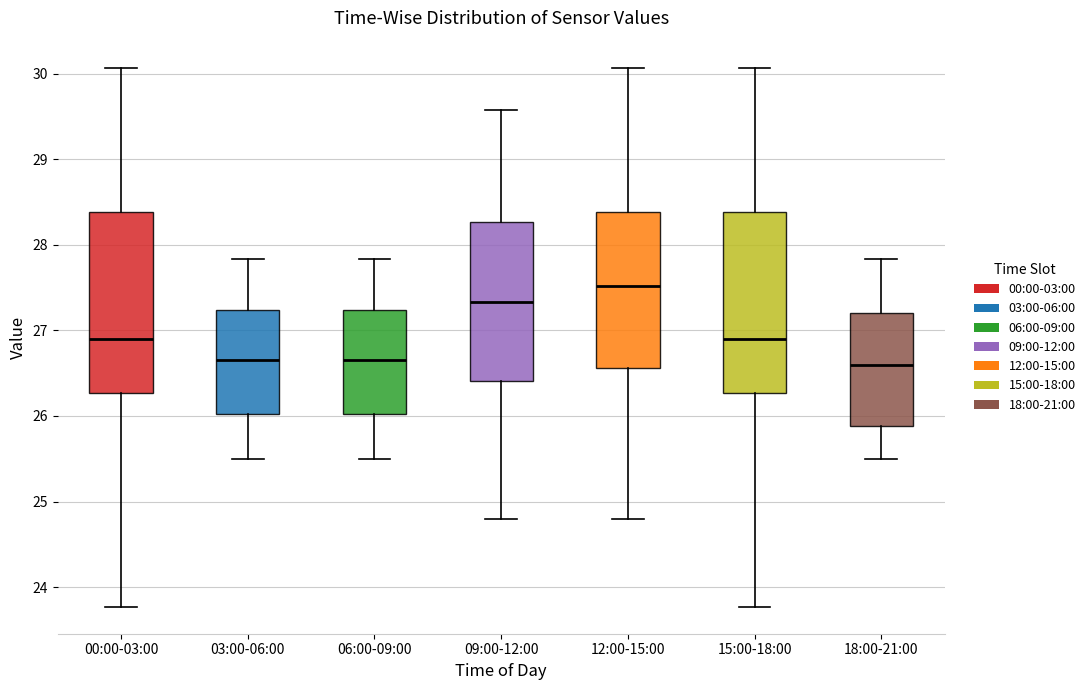

Reading left to right, read every box against the y-axis: the position of its median line, the range the box covers, and the ends of its whiskers. The values are not printed on the chart, so give them approximately, as read against the axis.

00:00-03:00: median 26.9, box 26.3 to 28.4, whiskers 23.8 to 30.1
03:00-06:00: median 26.7, box 26.0 to 27.2, whiskers 25.5 to 27.8
06:00-09:00: median 26.7, box 26.0 to 27.2, whiskers 25.5 to 27.8
09:00-12:00: median 27.3, box 26.4 to 28.3, whiskers 24.8 to 29.6
12:00-15:00: median 27.5, box 26.6 to 28.4, whiskers 24.8 to 30.1
15:00-18:00: median 26.9, box 26.3 to 28.4, whiskers 23.8 to 30.1
18:00-21:00: median 26.6, box 25.9 to 27.2, whiskers 25.5 to 27.8